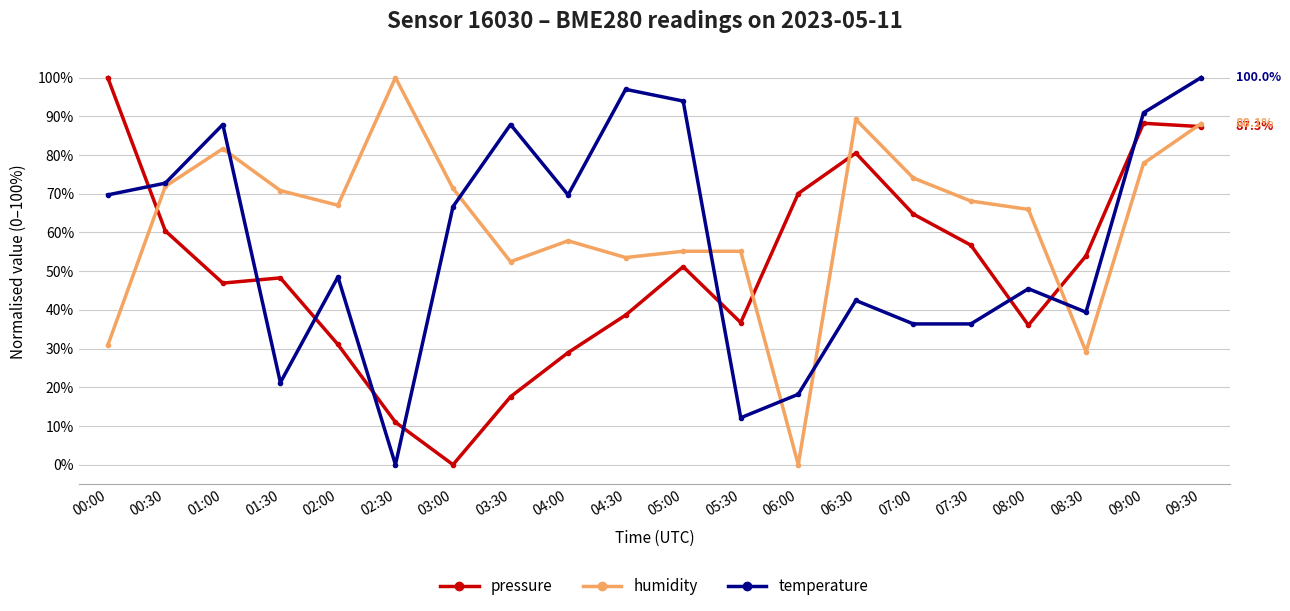

What is the difference between the second highest and second lowest values in the temperature series?

84.8